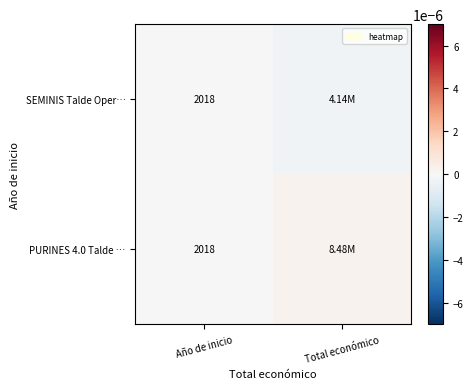

Rank the series by their maximum value, from lowest to highest.

SEMINIS Talde Oper…, PURINES 4.0 Talde …